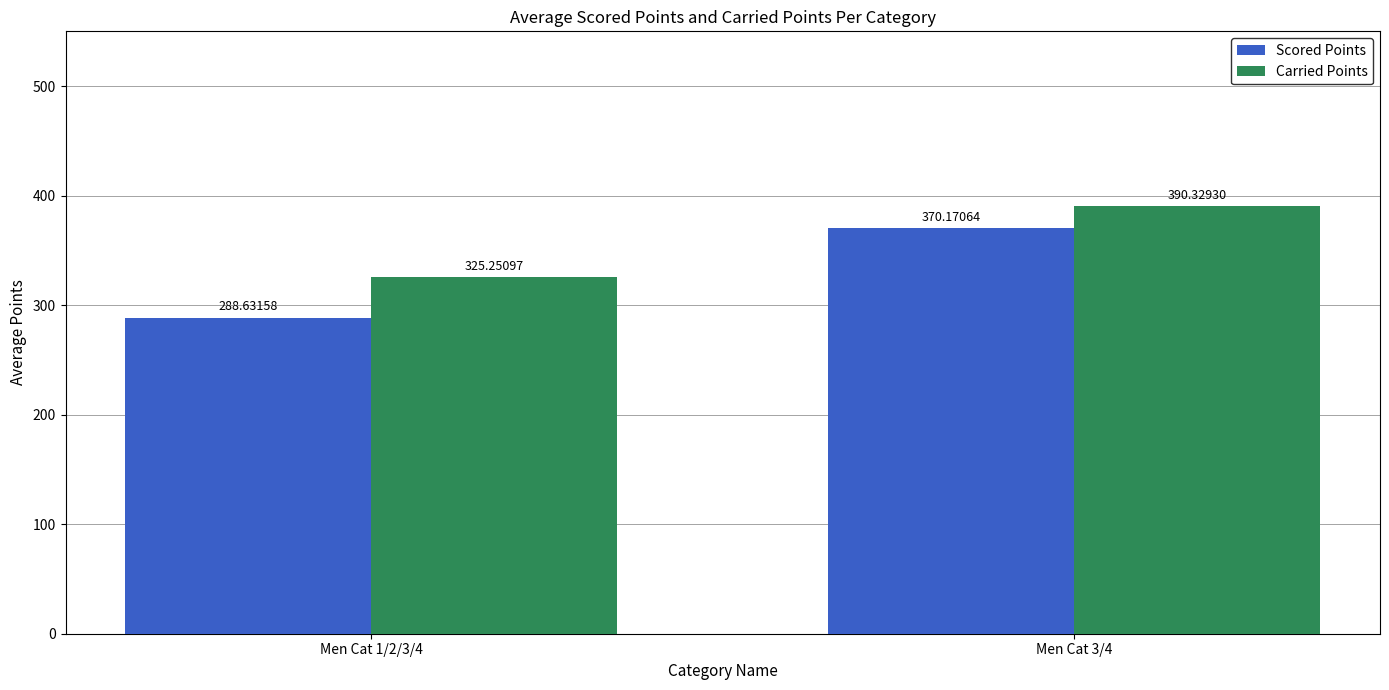

What is the difference between the maximum and minimum values in the Carried Points series?

65.1